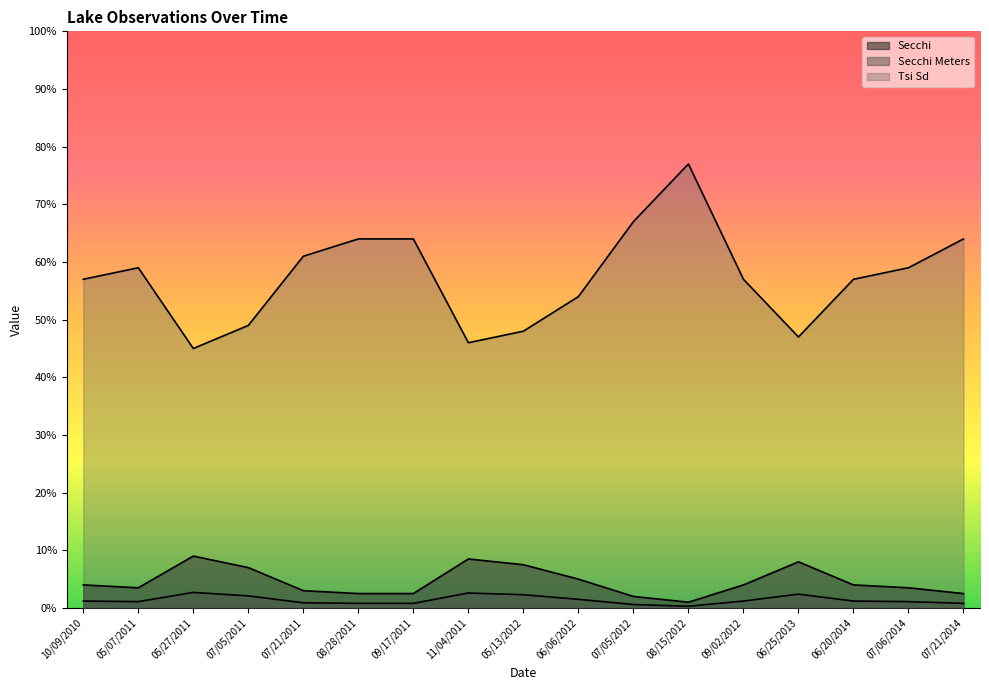

True or false: Secchi Meters and Tsi Sd cross at least once.

False